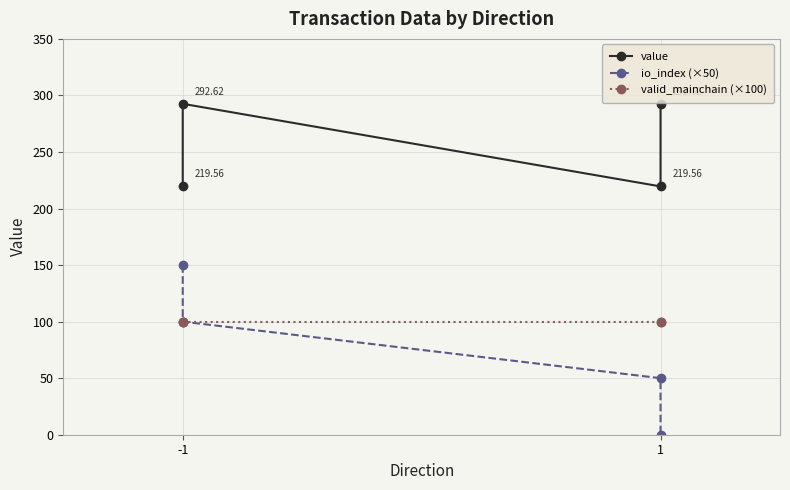

Where is value nearest to the value 256?

-1